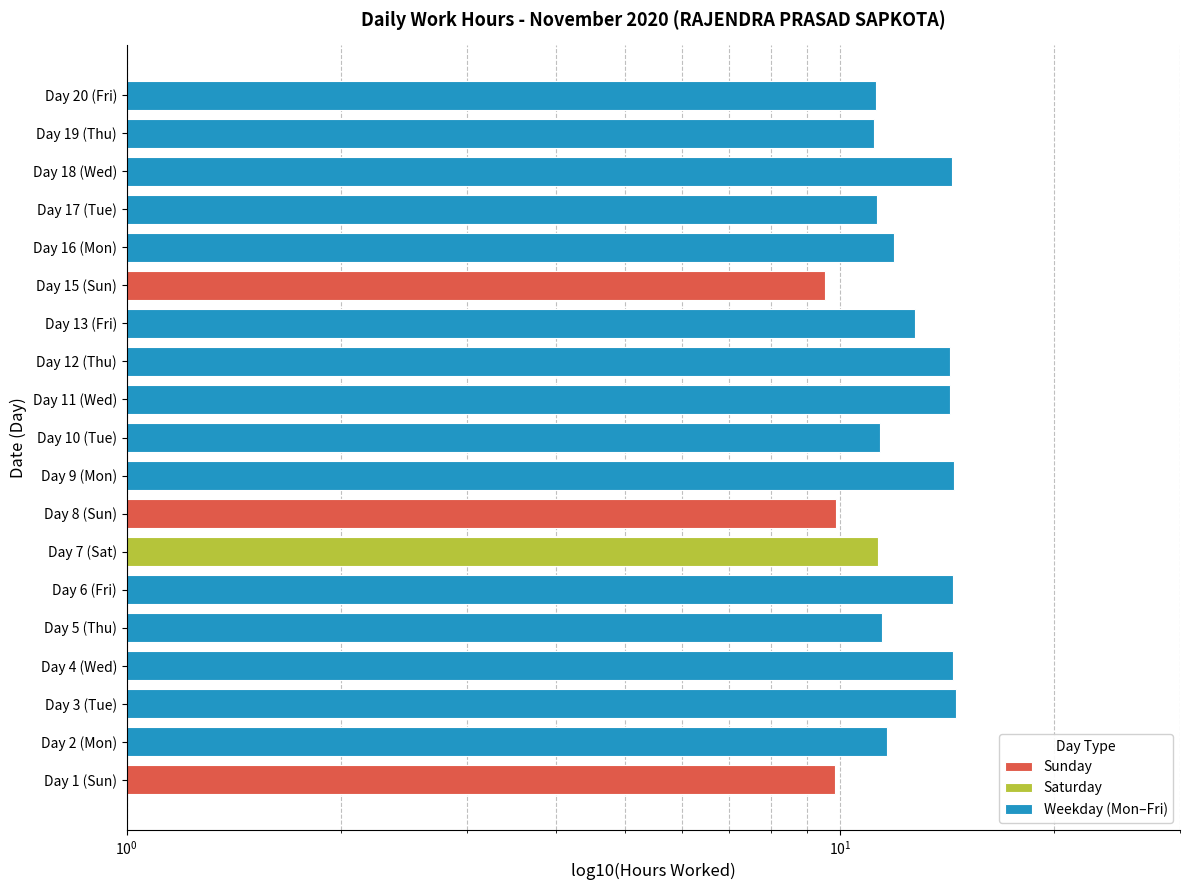

List the labels in order of value, smallest first.

Day 15 (Sun), Day 1 (Sun), Day 8 (Sun), Day 19 (Thu), Day 20 (Fri), Day 17 (Tue), Day 7 (Sat), Day 10 (Tue), Day 5 (Thu), Day 2 (Mon), Day 16 (Mon), Day 13 (Fri), Day 12 (Thu), Day 11 (Wed), Day 18 (Wed), Day 4 (Wed), Day 6 (Fri), Day 9 (Mon), Day 3 (Tue)